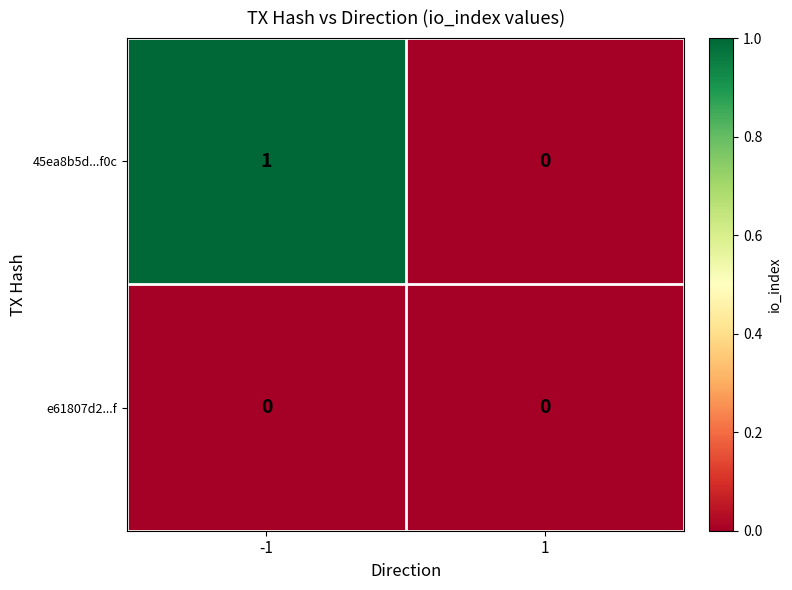

Which series has the largest total across all categories?

45ea8b5d...f0c